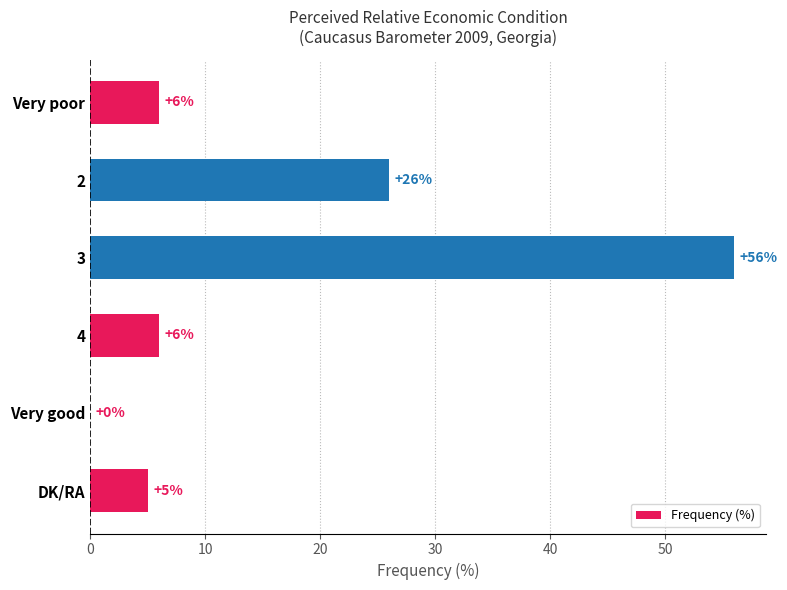

Reading top to bottom, what are all the values shown in this chart?

Very poor=6	2=26	3=56	4=6	Very good=0	DK/RA=5